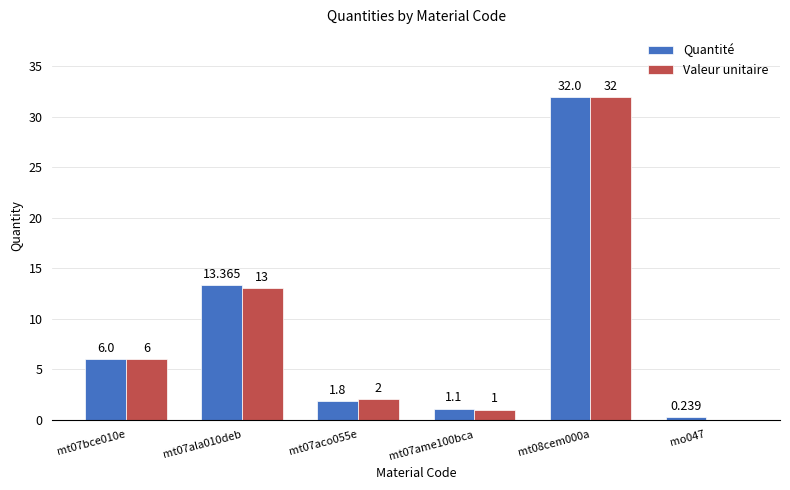

Is the value of Quantité at mt07ame100bca greater than the value of Valeur unitaire at mt07ala010deb?

No